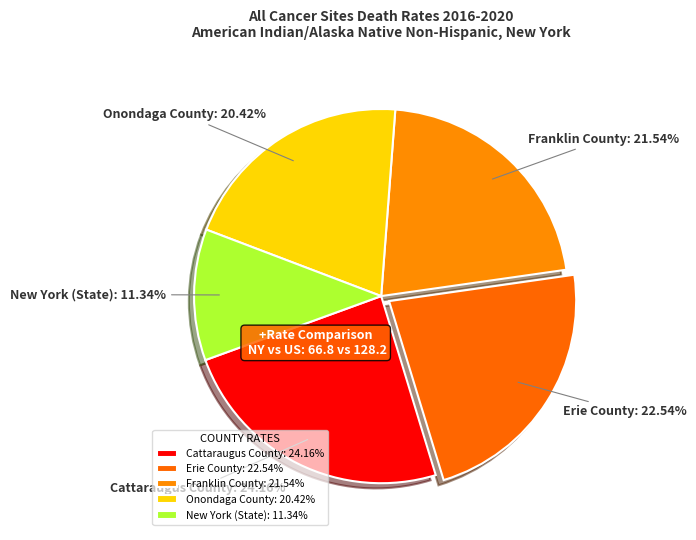

How many slices are in this pie chart?

5